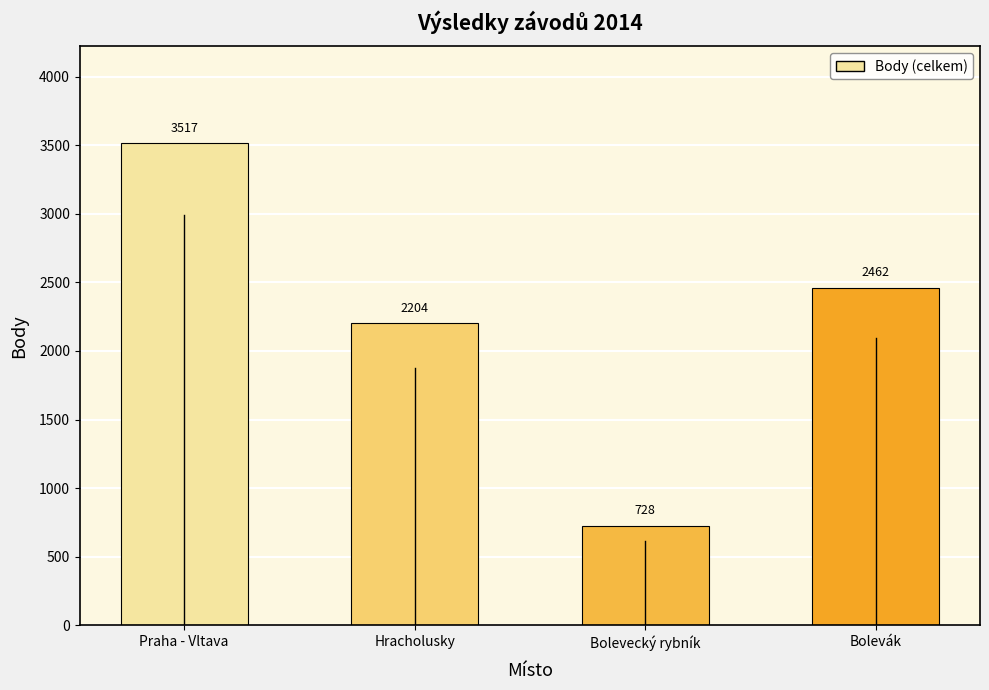

The value at Bolevák is 4030. True or false?

False